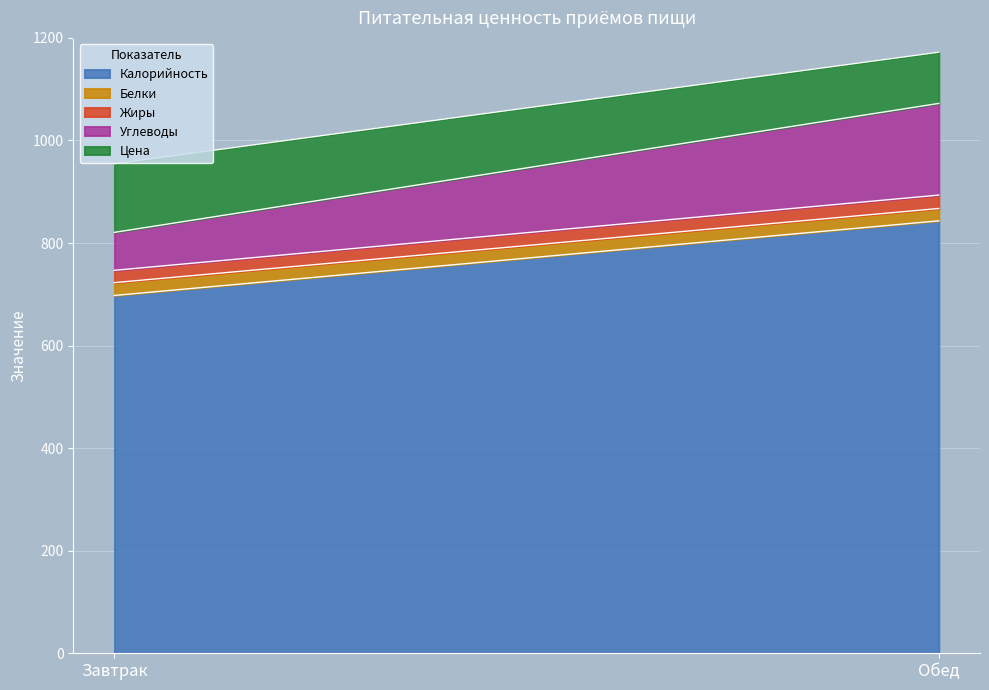

Which series has the largest total across all categories?

Калорийность